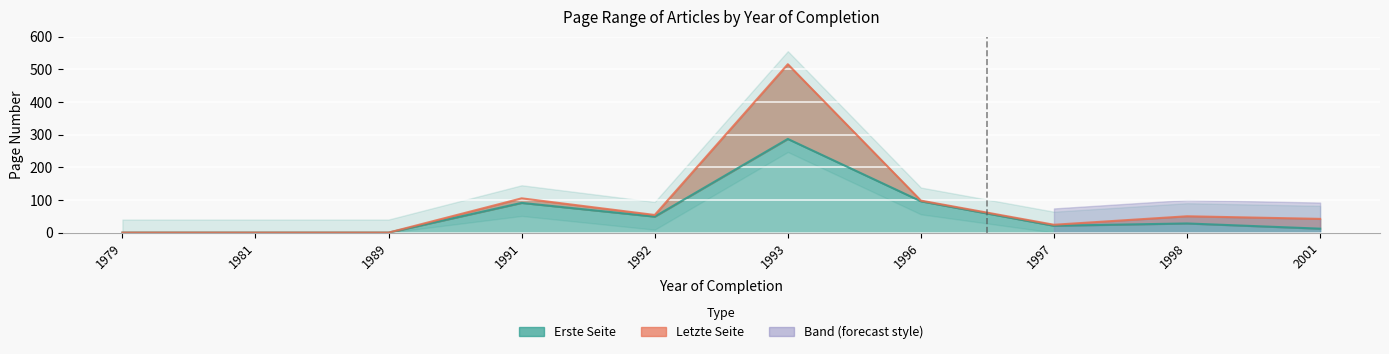

Count the number of categories in the chart.

10